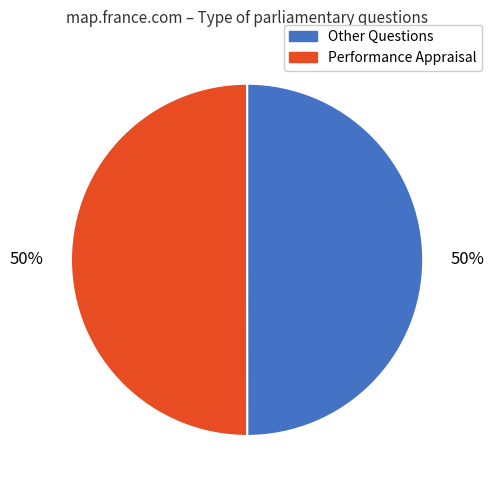

Approximately how many times larger is the value at Performance Appraisal compared to Other Questions?

1.0